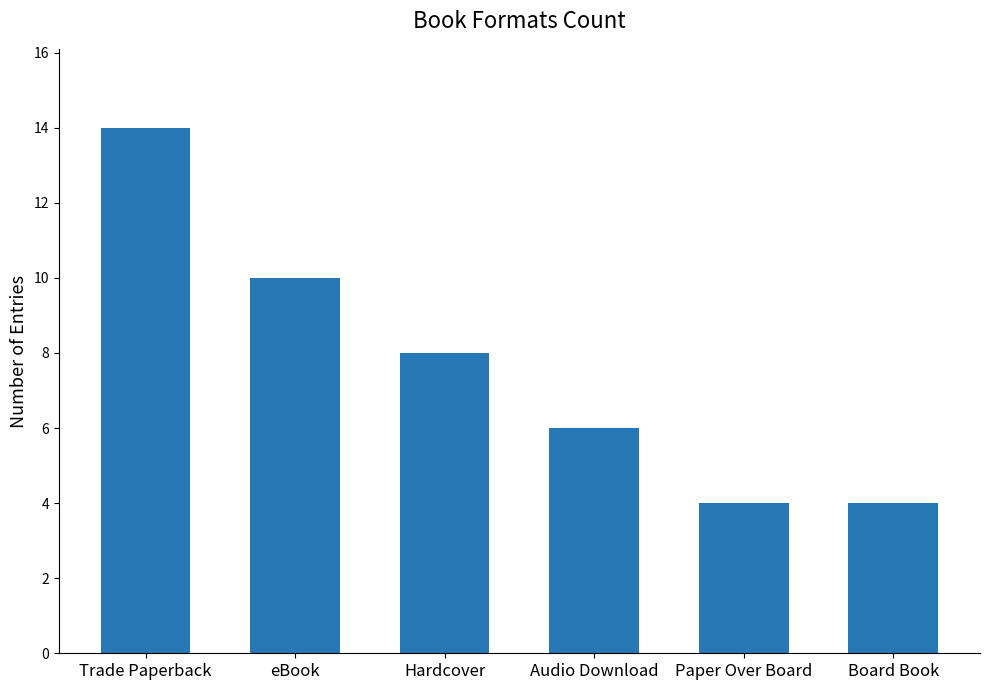

The chart shows a value of 4 at Paper Over Board. True or false?

True